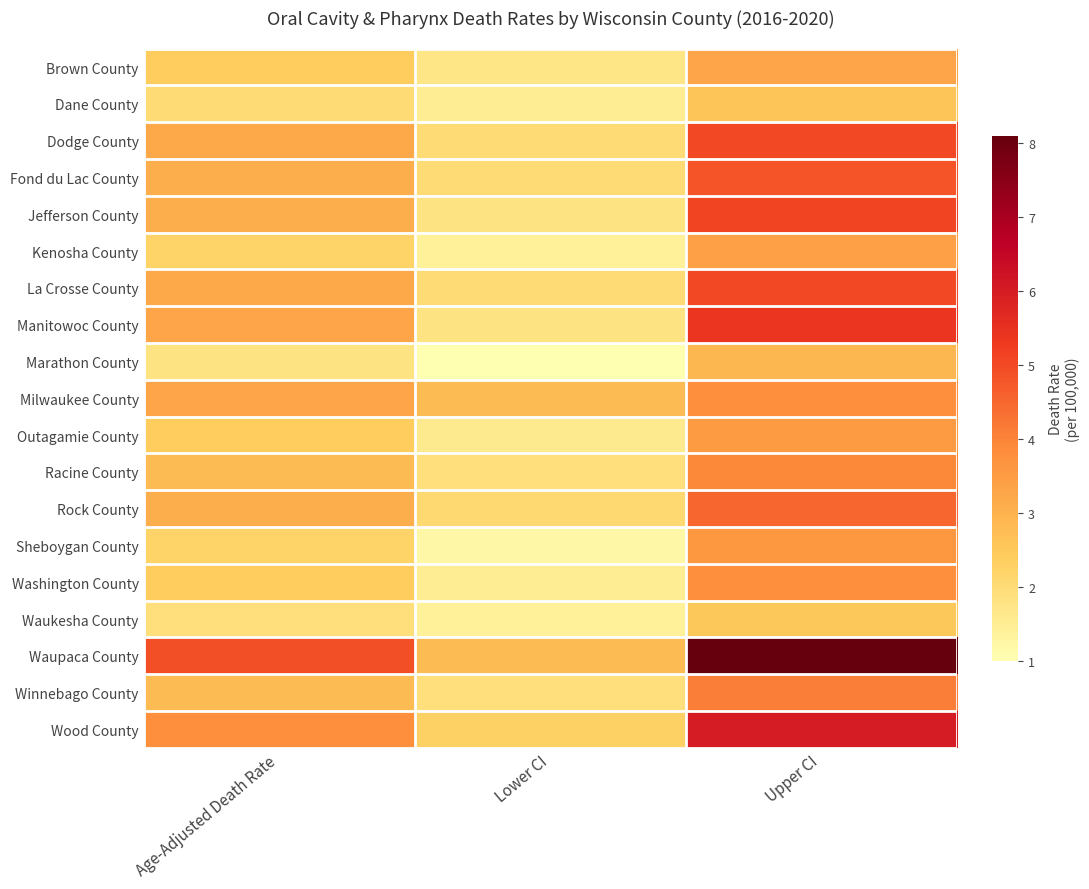

Rank the series by their maximum value, from lowest to highest.

Waukesha County, Dane County, Marathon County, Brown County, Kenosha County, Outagamie County, Sheboygan County, Milwaukee County, Washington County, Racine County, Winnebago County, Rock County, Fond du Lac County, Dodge County, La Crosse County, Jefferson County, Manitowoc County, Wood County, Waupaca County